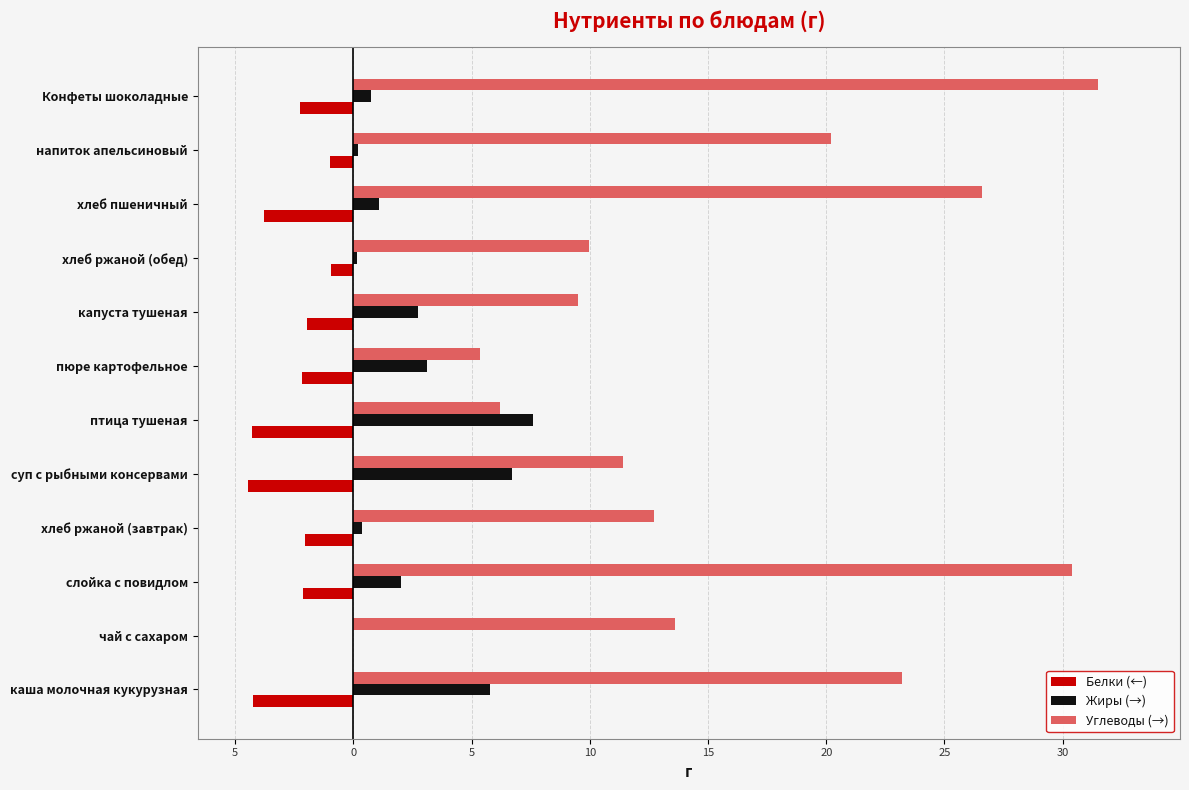

List the series in order of their overall mean, highest first.

Углеводы (→), Жиры (→), Белки (←)